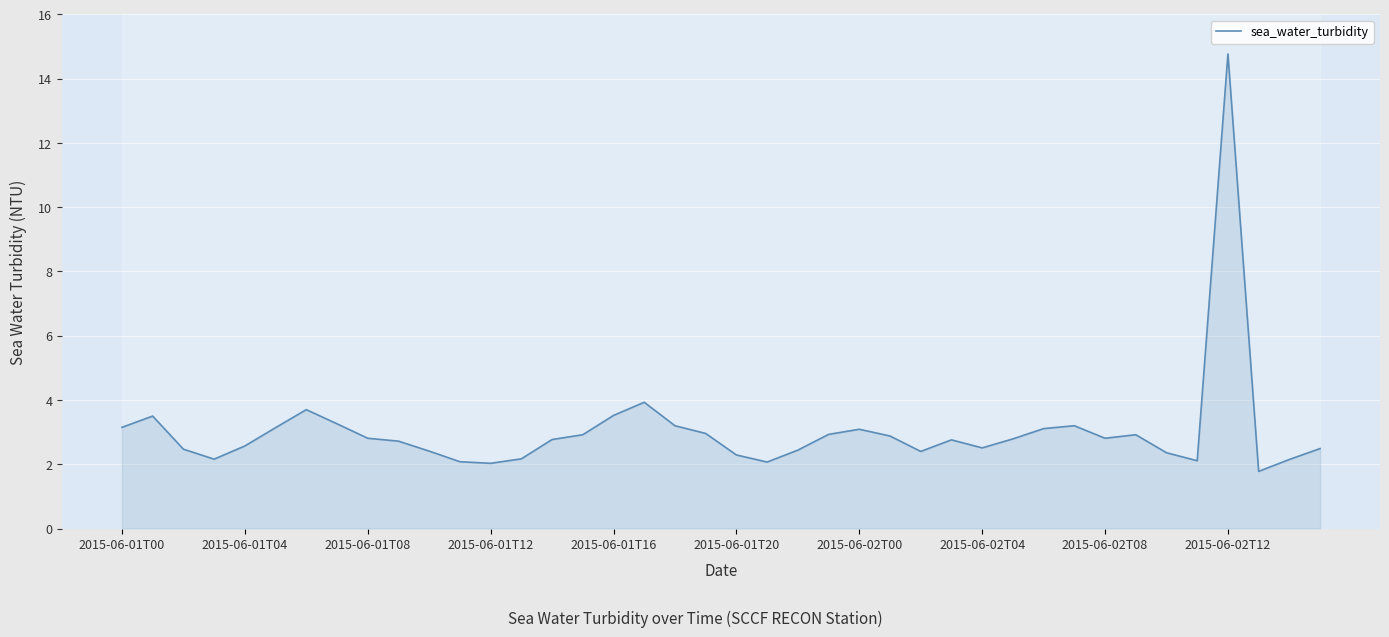

How many lines are shown in the chart?

1